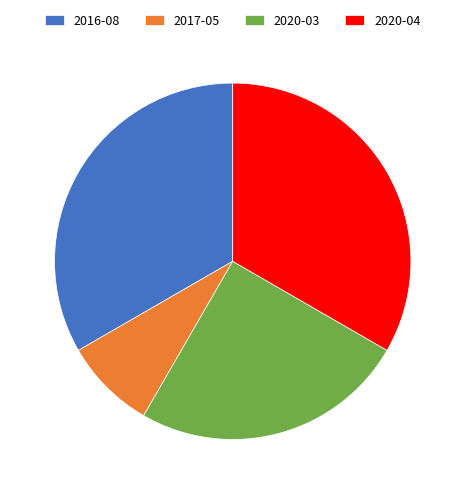

Combined, do 2020-03 and 2017-05 account for over 50%?

No